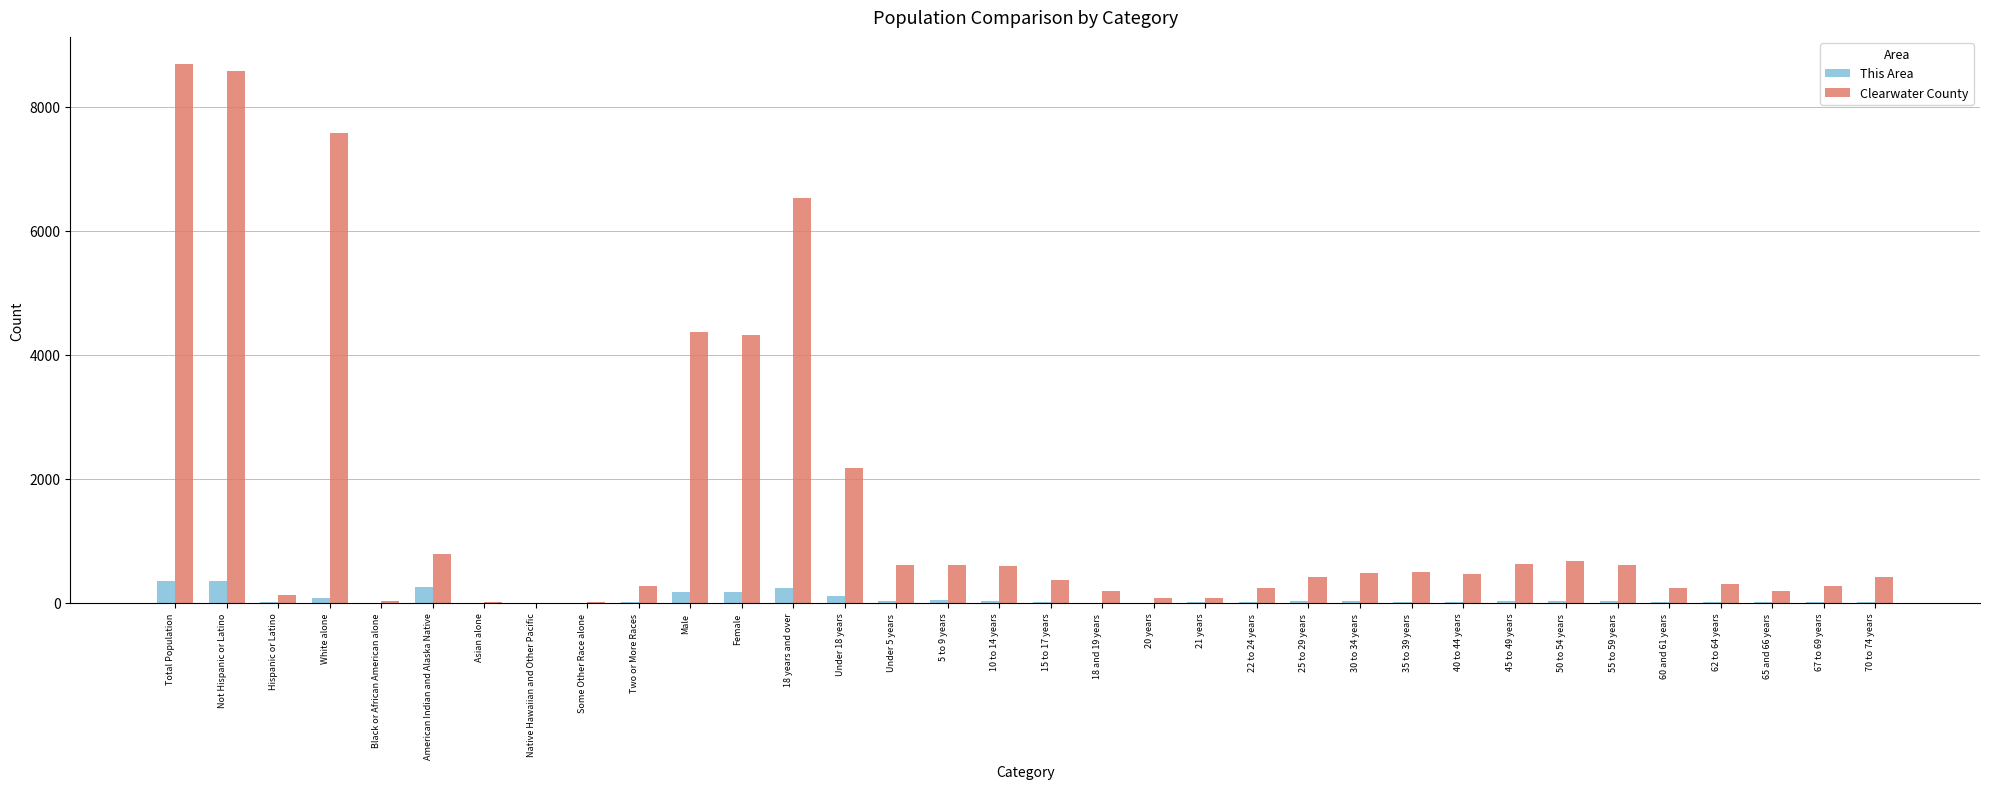

True or false: This Area has a value of 0 at Black or African American alone.

True